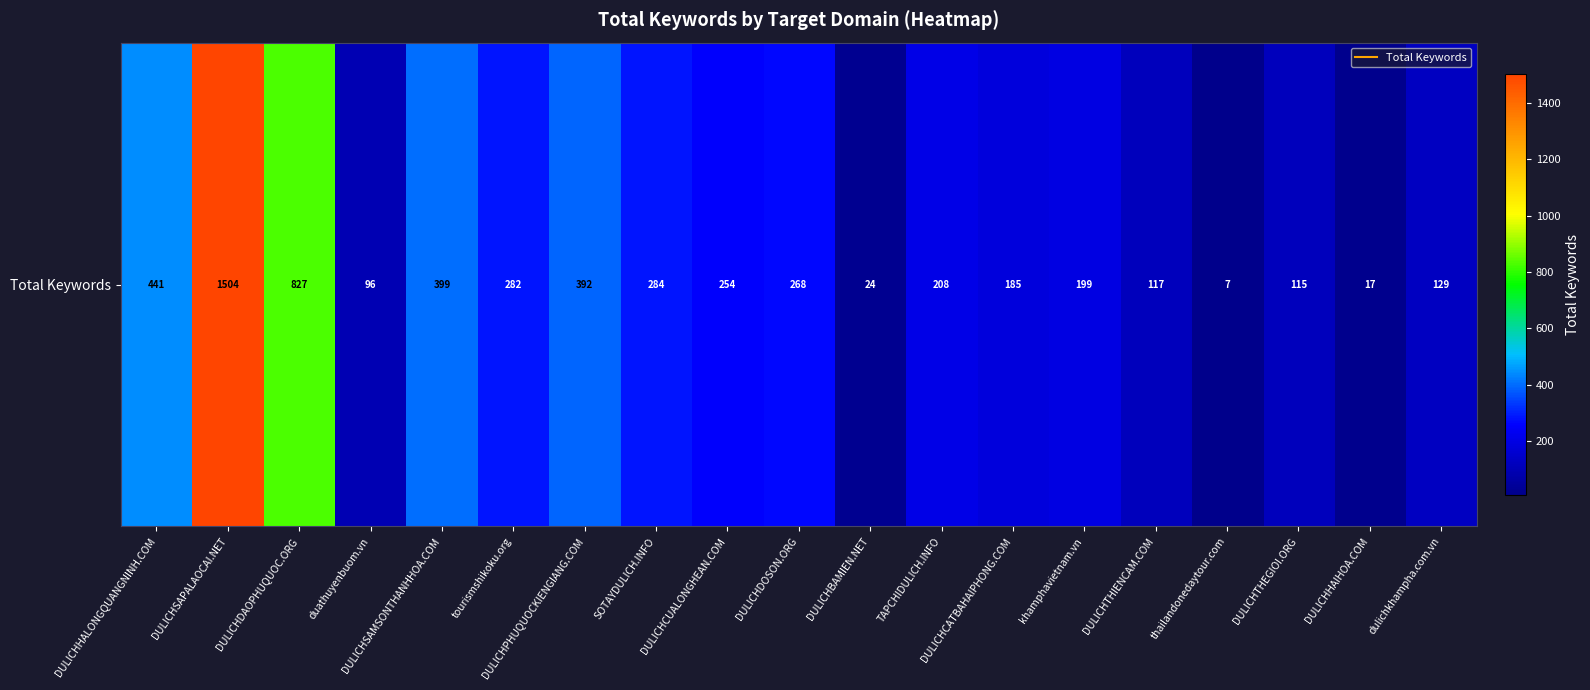

What is the ratio of the value at DULICHBAMIEN.NET to the value at DULICHCATBAHAIPHONG.COM?

0.1